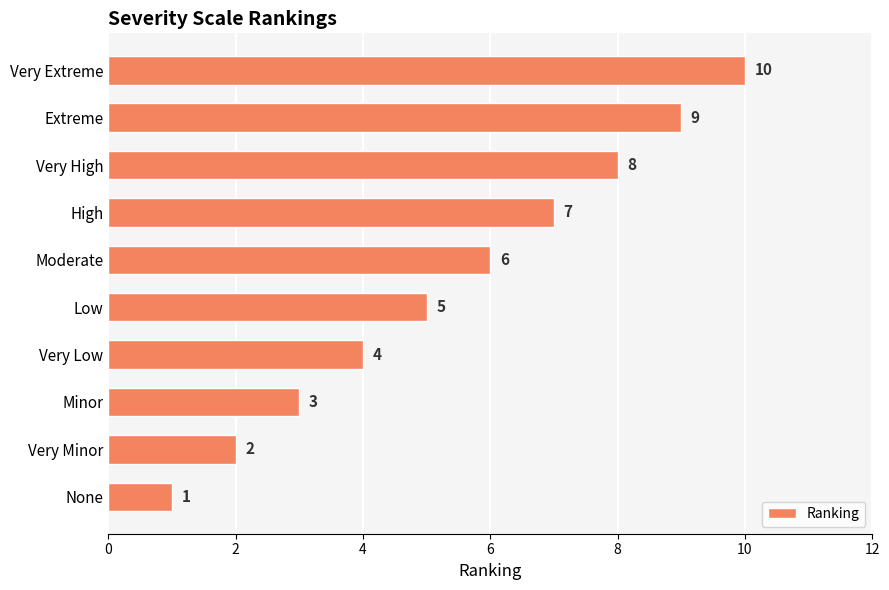

What is the sum of all values?

55